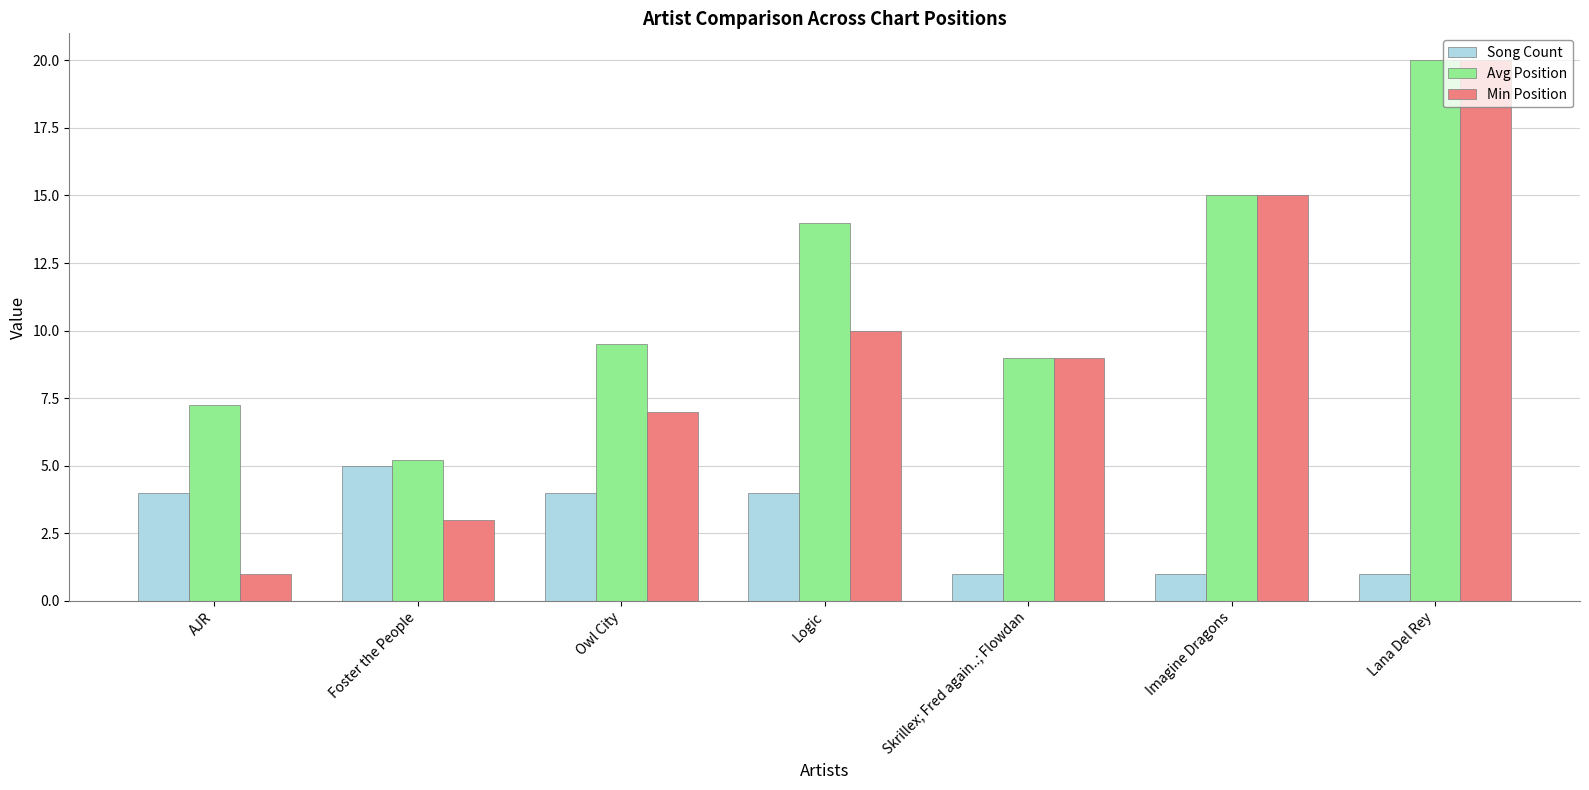

At which category is the sum across all series the highest?

Lana Del Rey